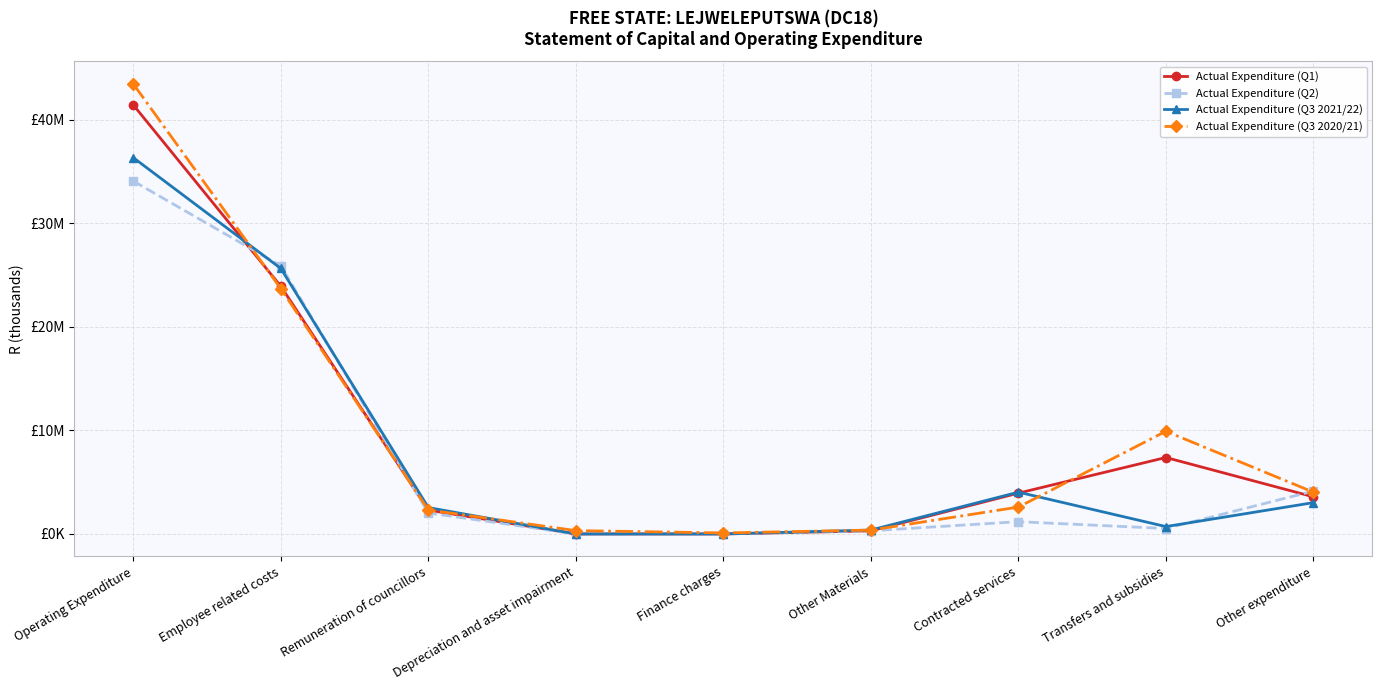

What are all the series names shown in the legend?

Actual Expenditure (Q1), Actual Expenditure (Q2), Actual Expenditure (Q3 2021/22), Actual Expenditure (Q3 2020/21)